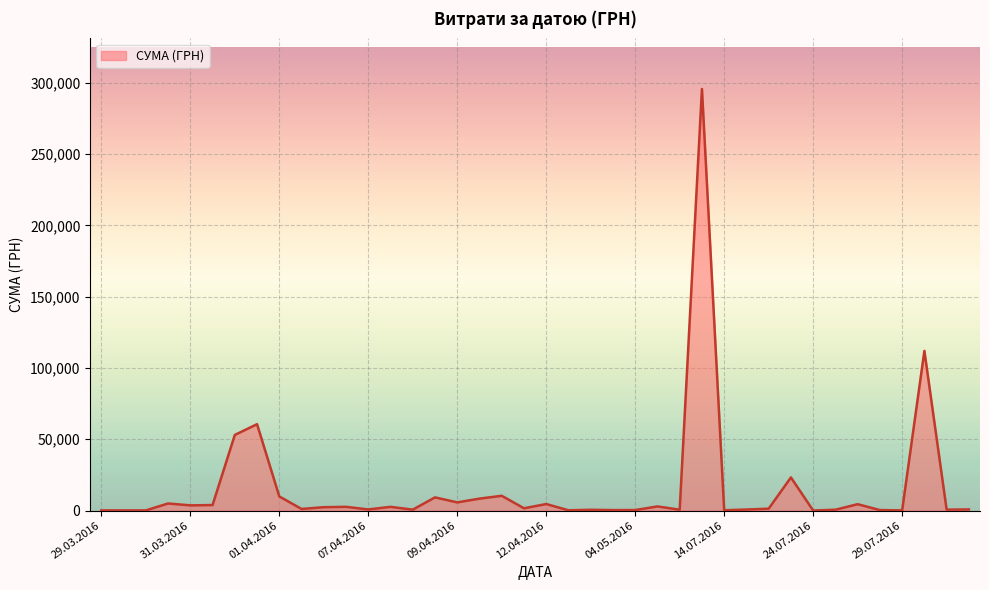

What is the greatest value displayed?

295638.6